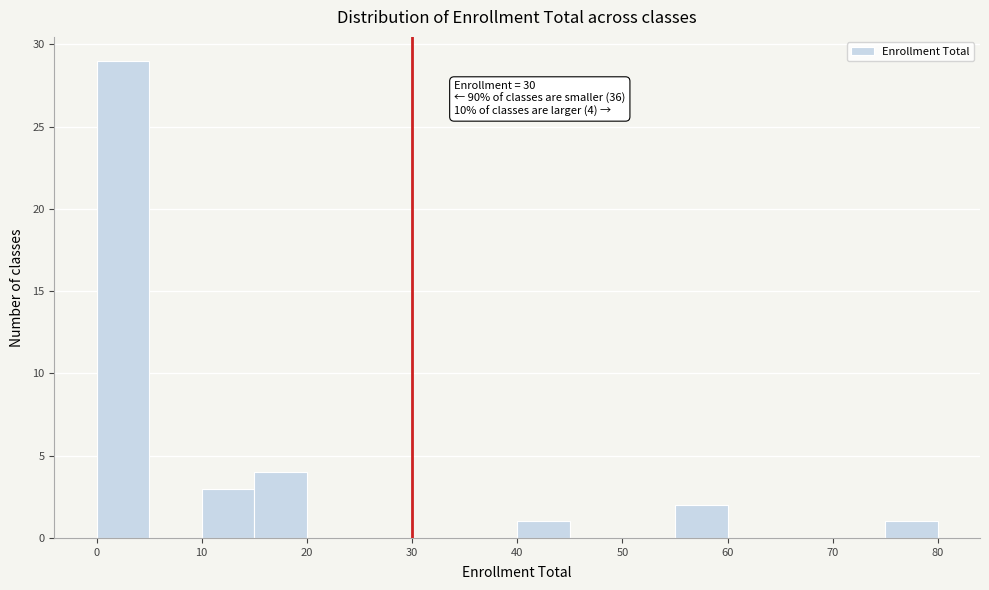

Over which range of the x-axis is the bar tallest?

0 to 5